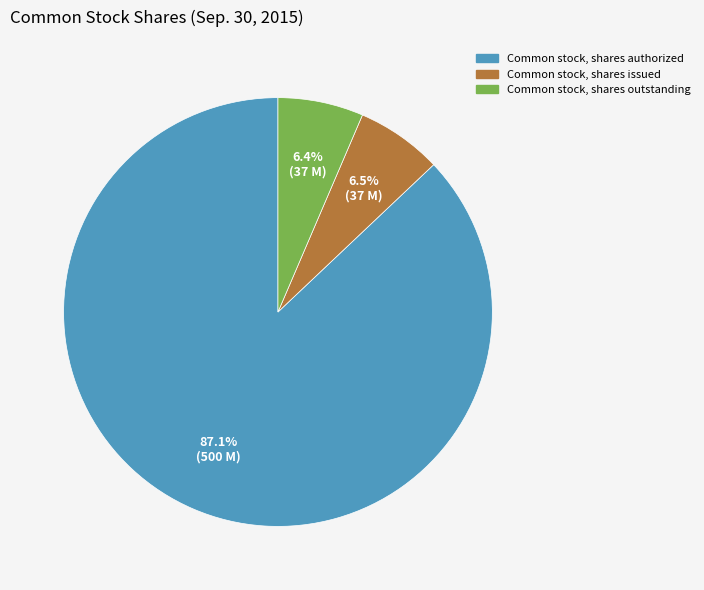

Which category has the biggest portion of the pie?

Common stock, shares authorized